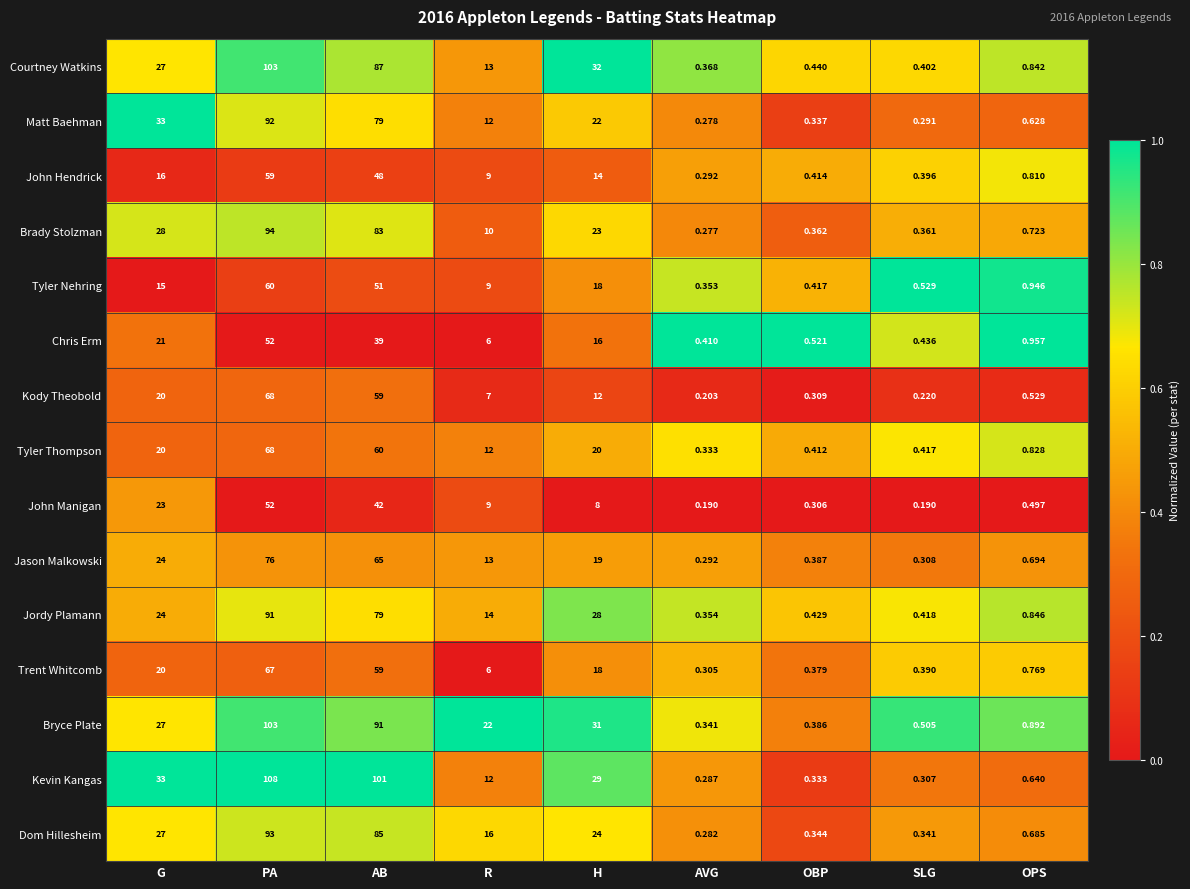

Which series has the widest spread of values?

Kevin Kangas